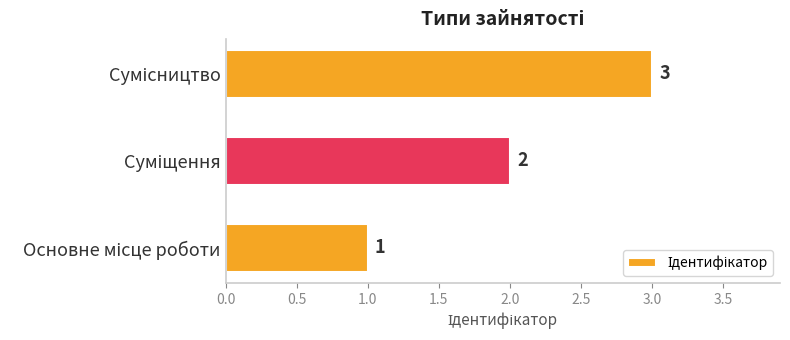

Are the bars grouped side by side (vs. stacked)?

No